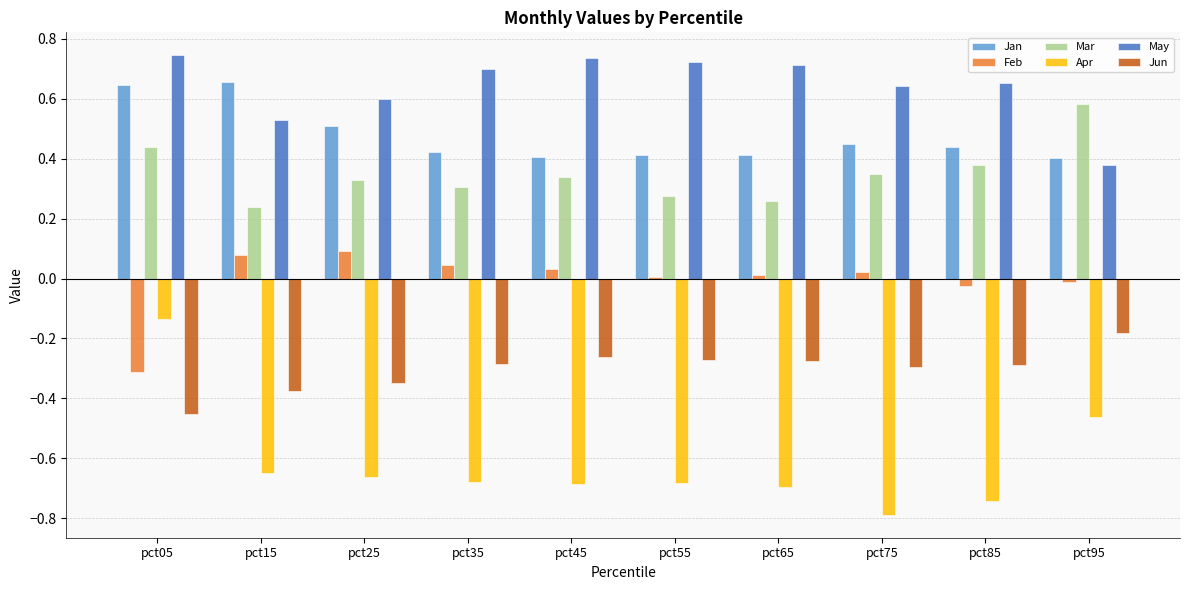

What is the sum of the May values at pct25 and pct05?

1.3